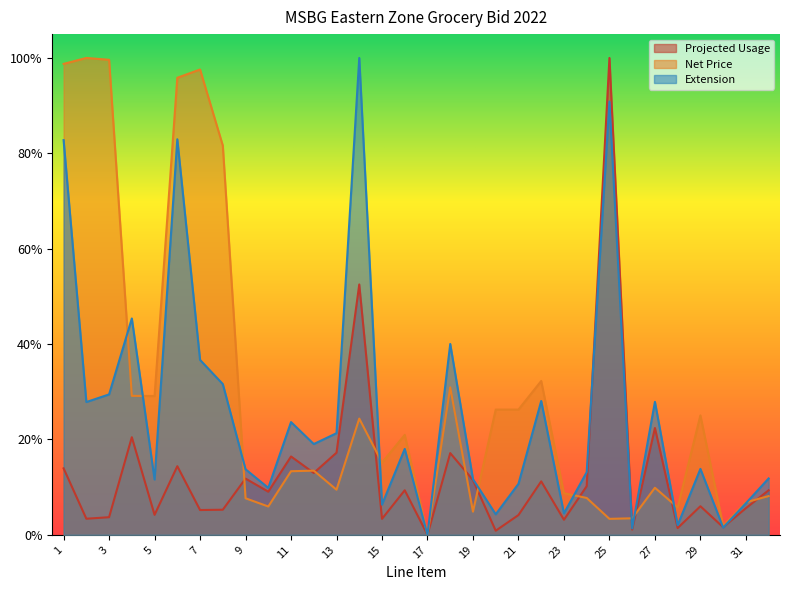

Is the value of Net Price at 18 greater than the value of Extension at 29?

Yes